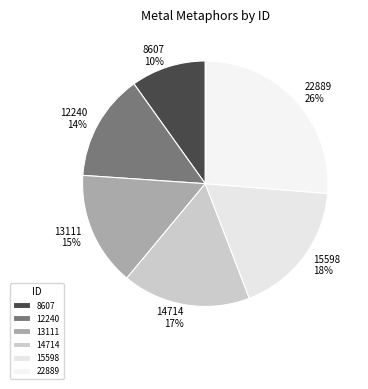

Is there any slice that represents more than half of the pie?

No